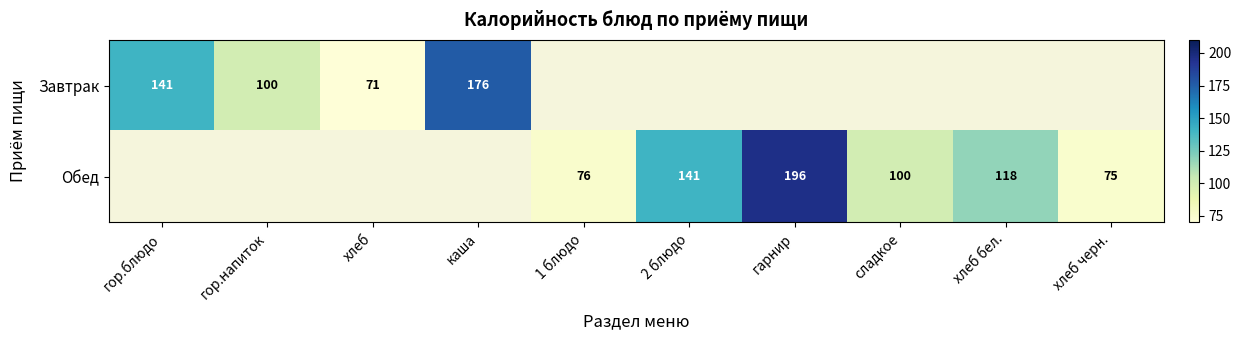

What is the sum of the Обед values at сладкое and 2 блюдо?

241